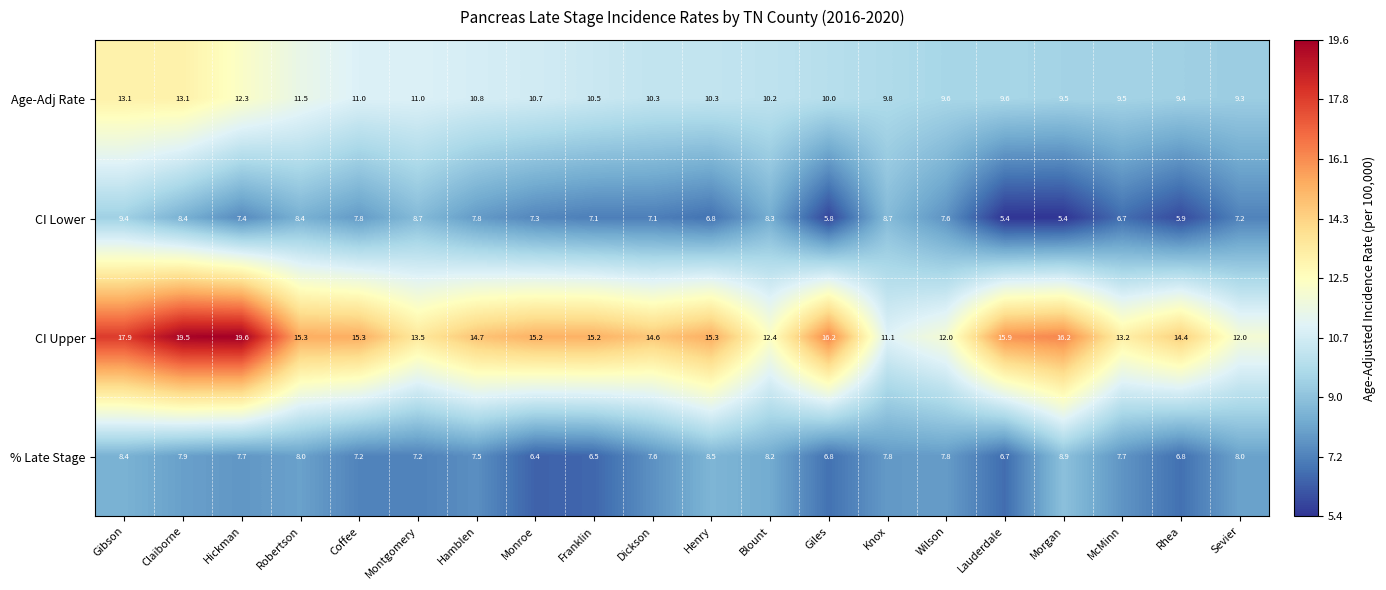

What is the sum of all CI Lower values?

147.2